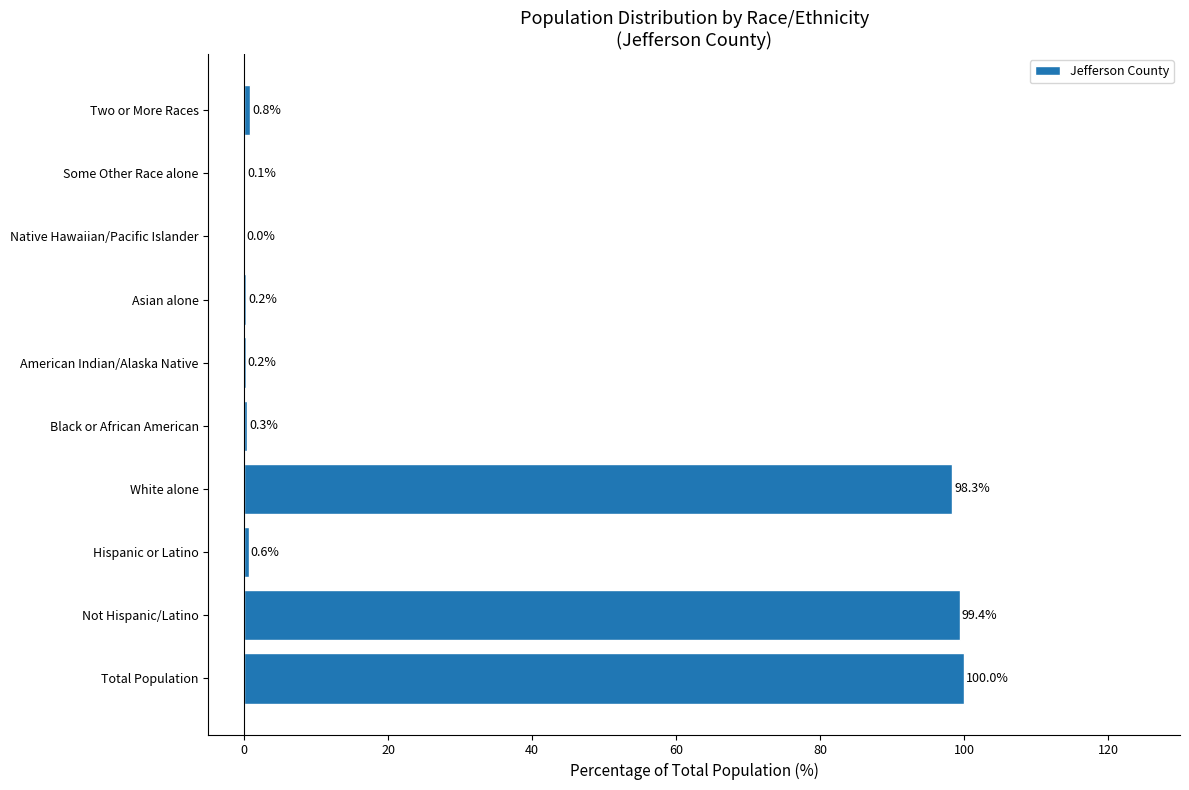

What is the change in value from Hispanic or Latino to White alone?

+97.7